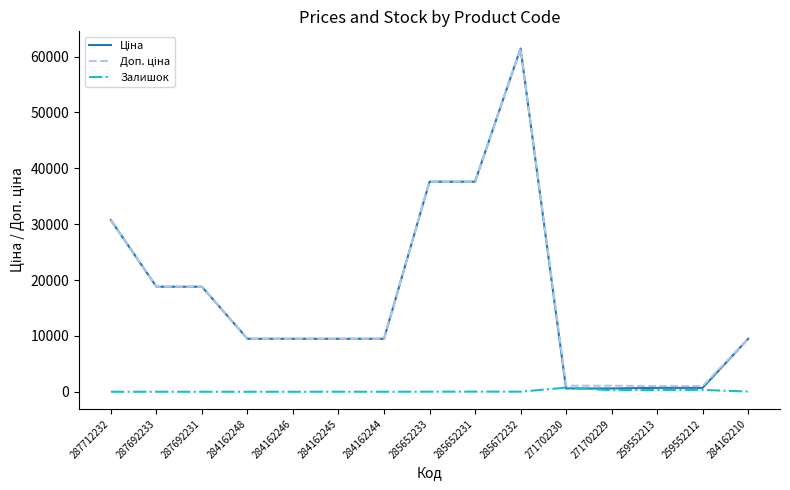

True or false: Залишок has a value of 0.0 at 287692231.

True